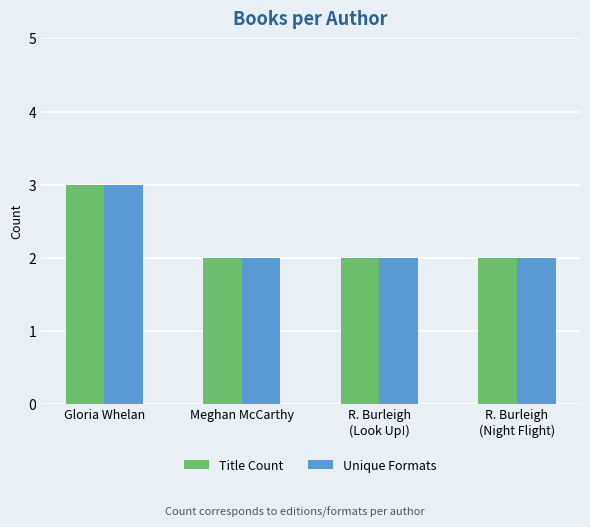

What is the maximum value shown in the chart?

3